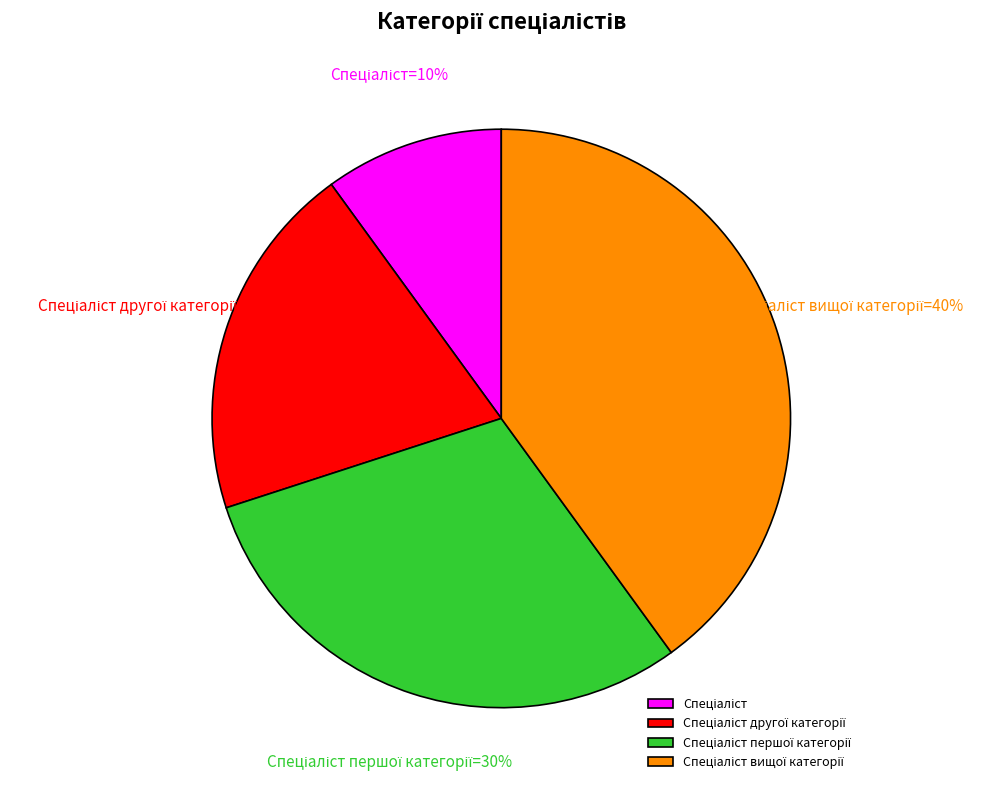

To the nearest percent, what is the average slice percentage?

25%